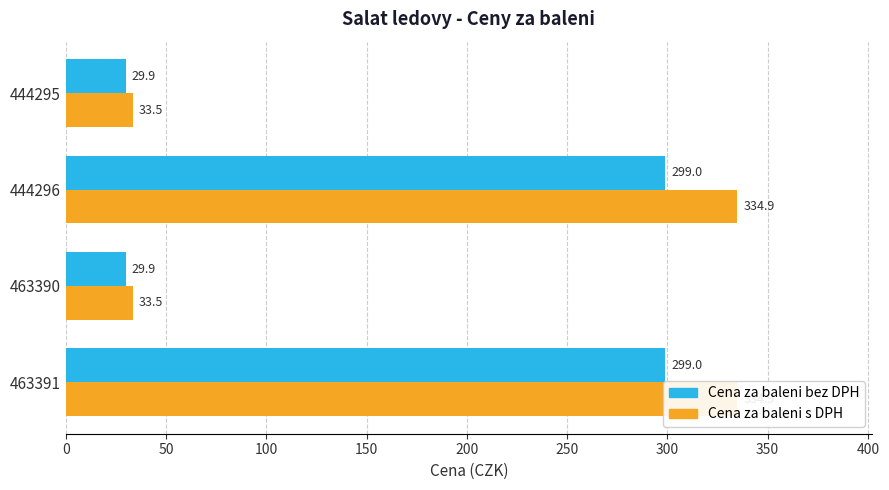

How many bars are there in each group?

2